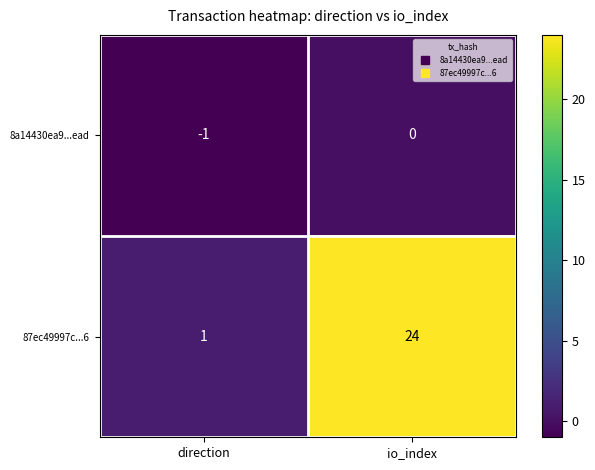

Is it true that 87ec49997c...6 equals 42 at io_index?

False